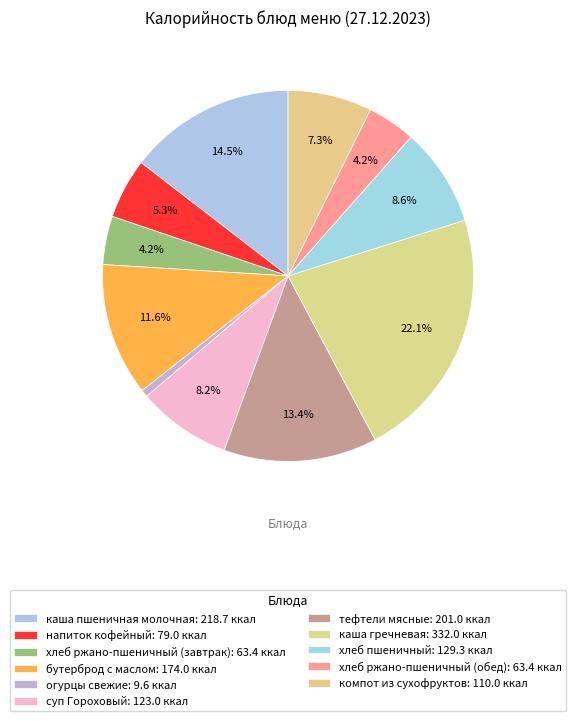

What is the change in value from напиток кофейный to тефтели мясные?

+122.0